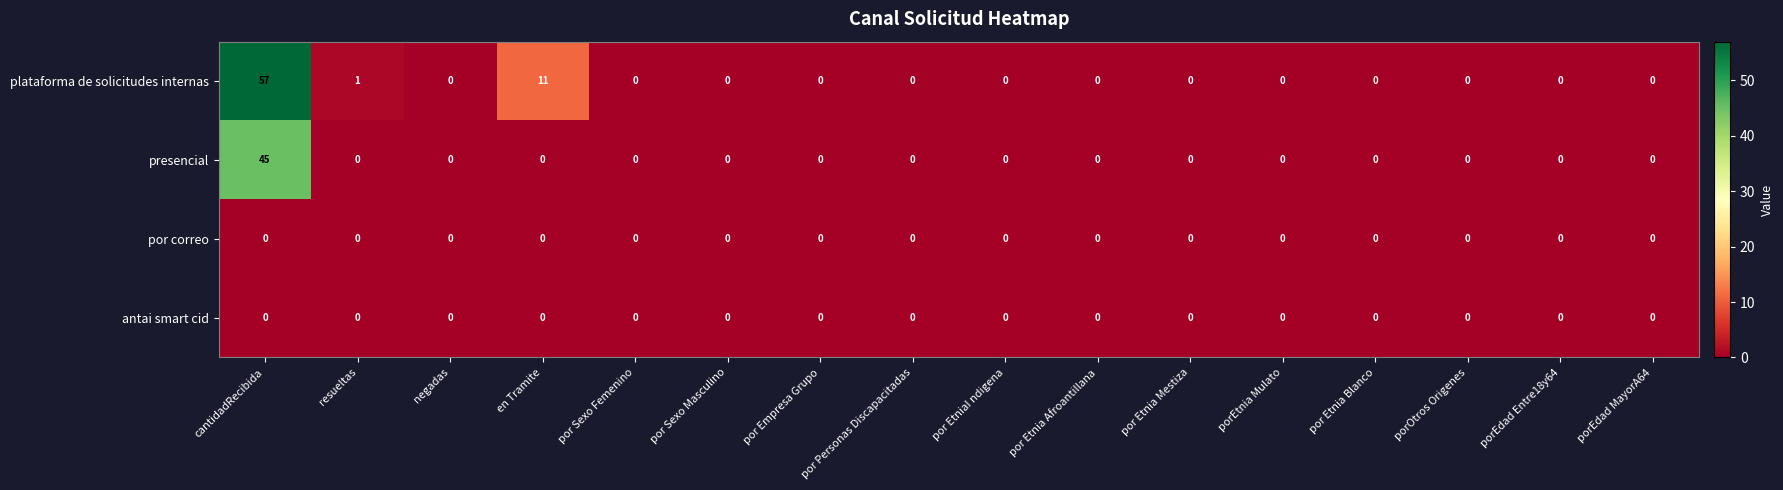

Which series has the largest total across all categories?

plataforma de solicitudes internas